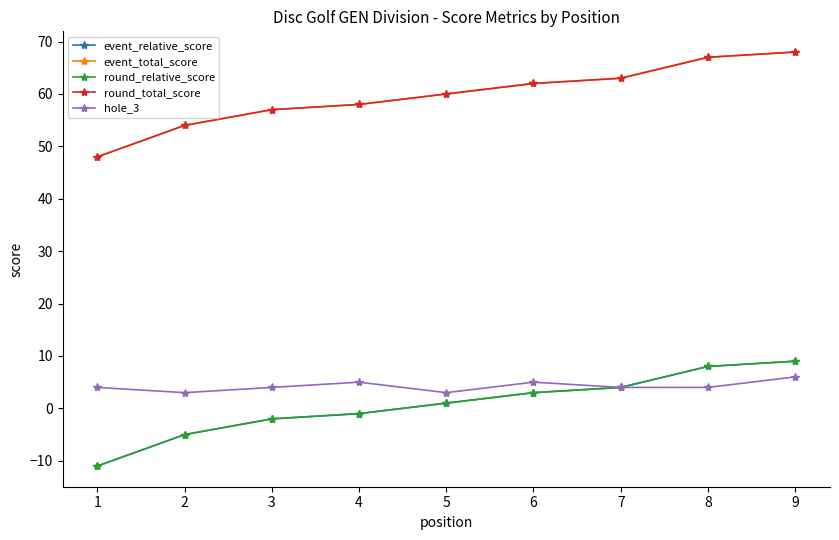

What is the average value of the hole_3 series?

4